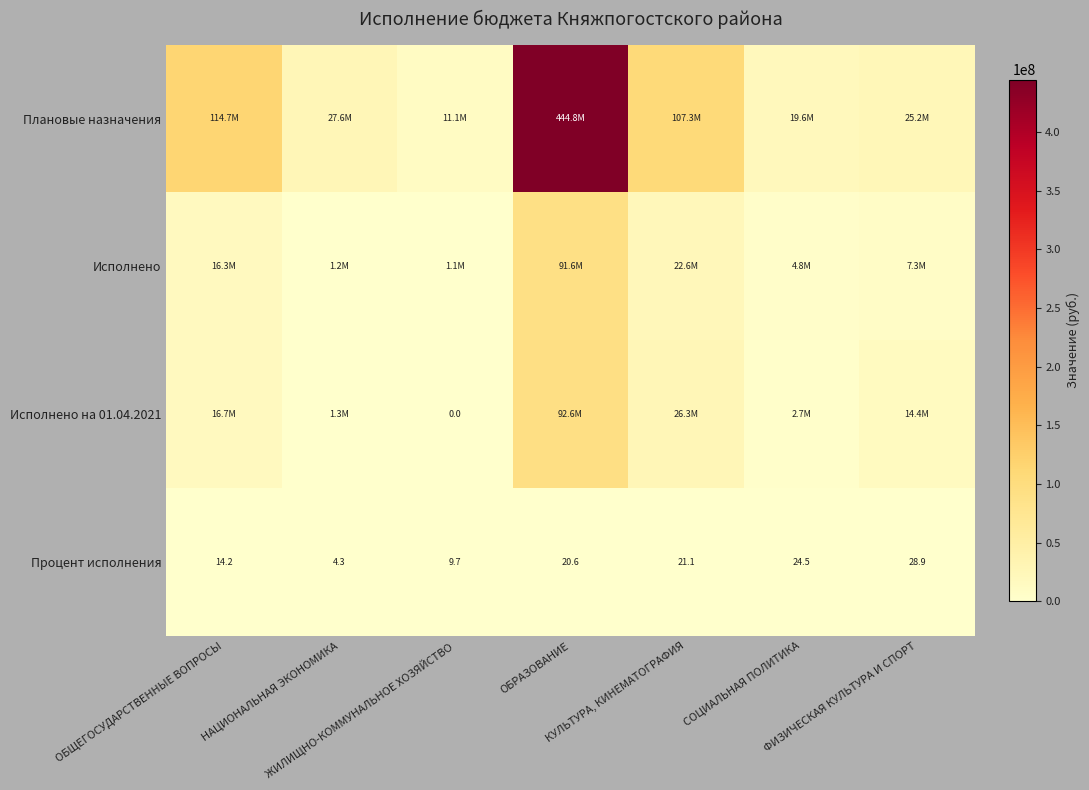

What is the sum of the Исполнено values at КУЛЬТУРА, КИНЕМАТОГРАФИЯ and НАЦИОНАЛЬНАЯ ЭКОНОМИКА?

23792054.9